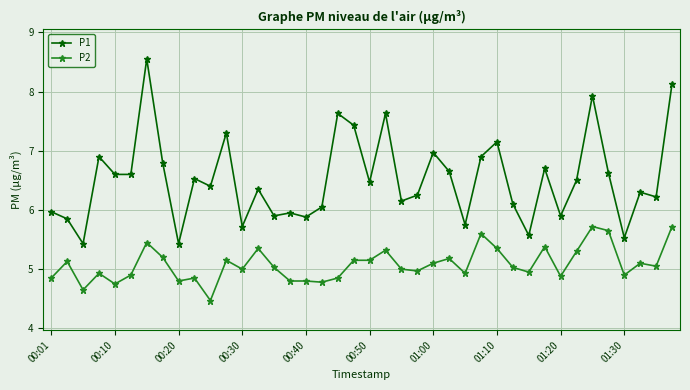

What is the minimum value shown in the chart?

4.5